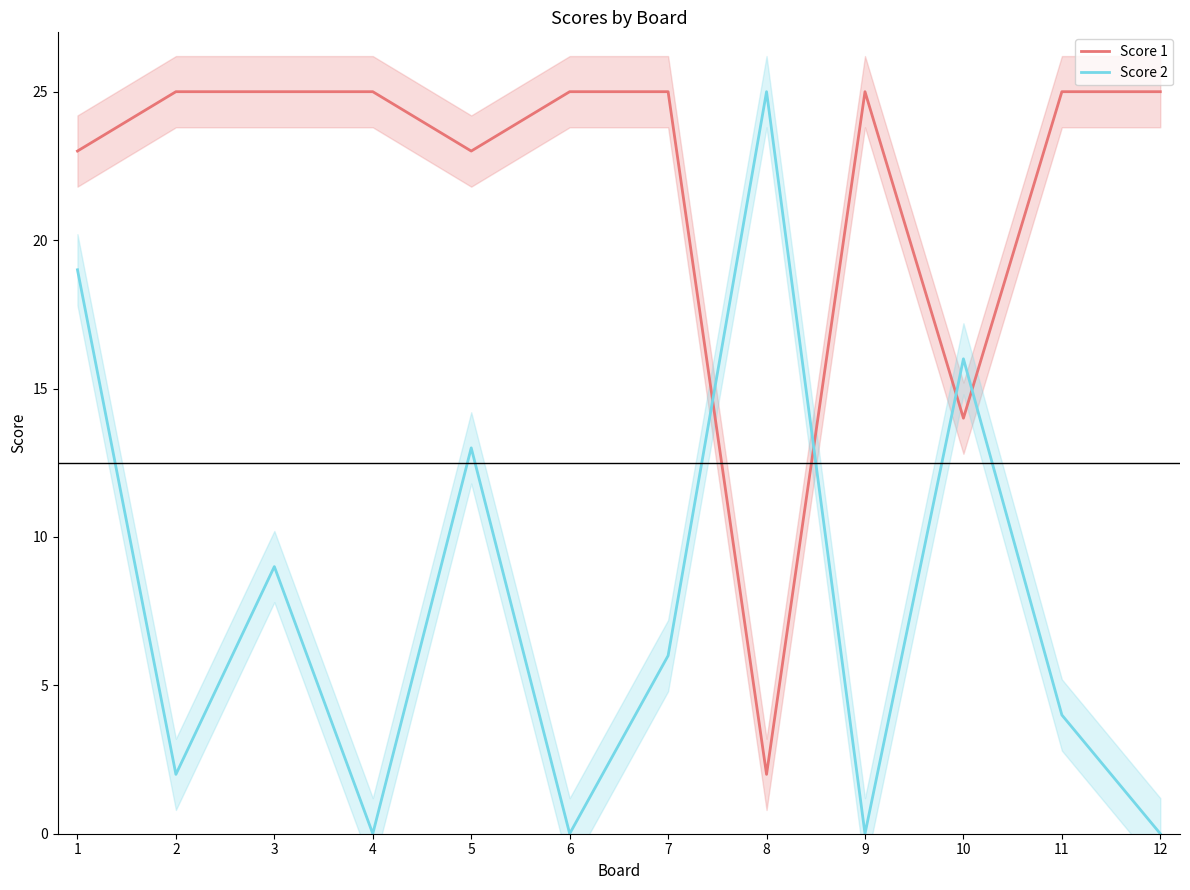

What is the maximum value for Score 1?

25